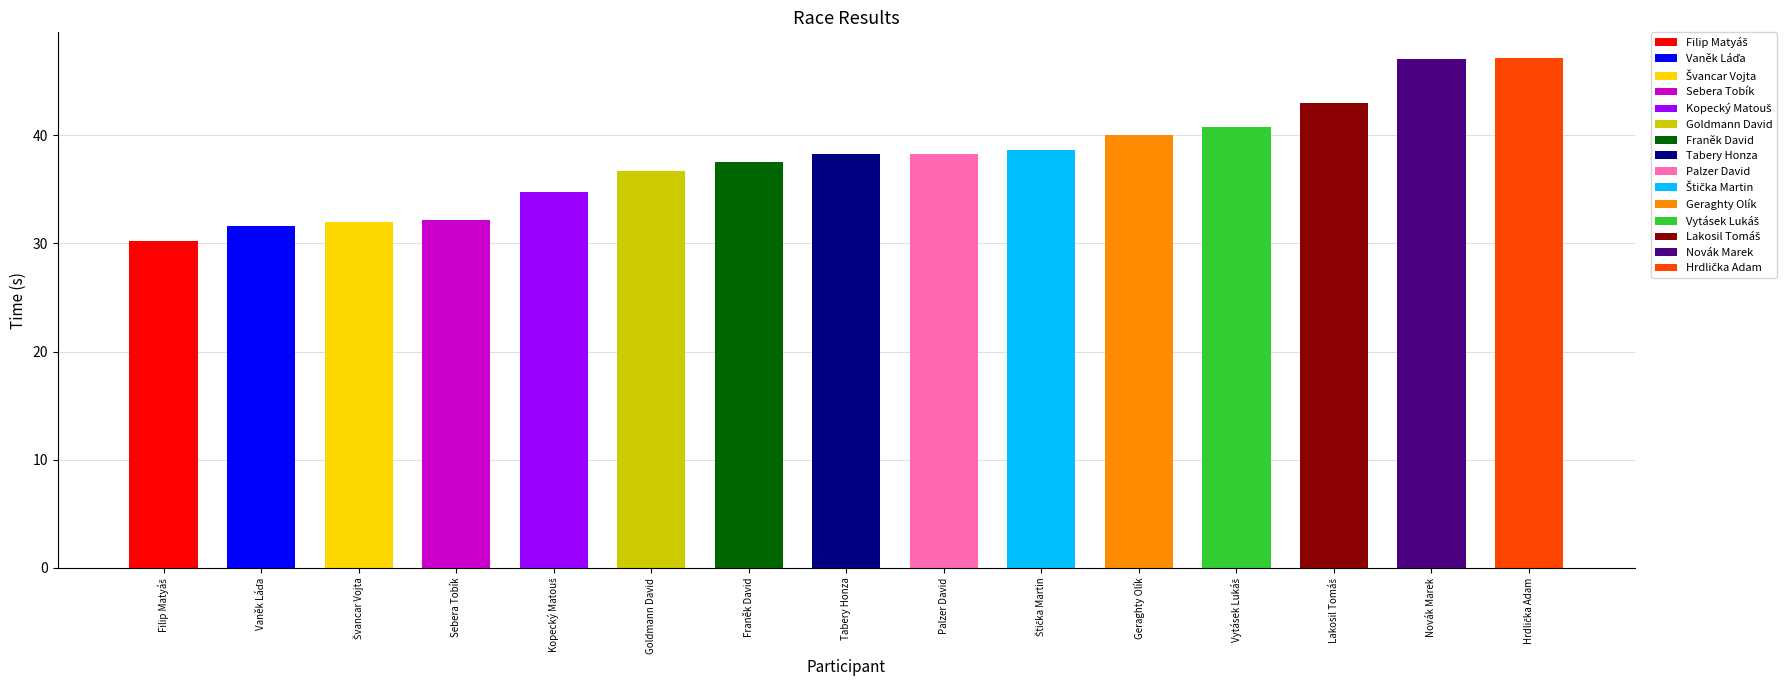

How many bars are there in total?

15